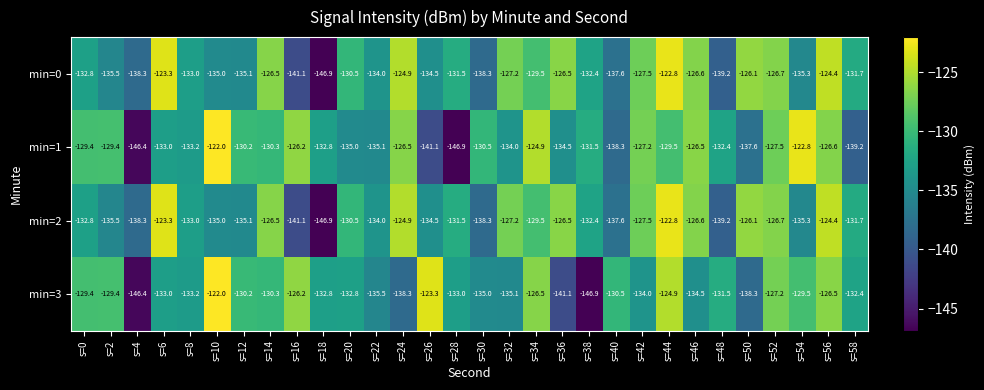

Where is min=0 nearest to the value -134?

s=22